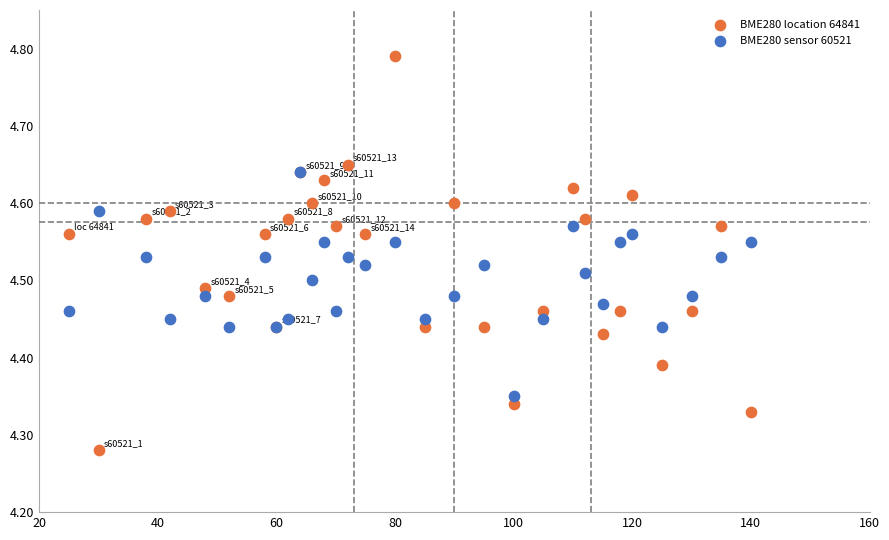

What are all the series names shown in the legend?

BME280 location 64841, BME280 sensor 60521